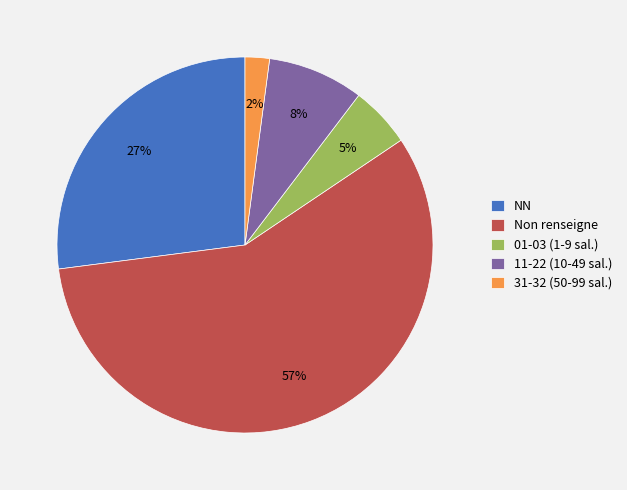

Is there a majority slice in this chart?

Yes